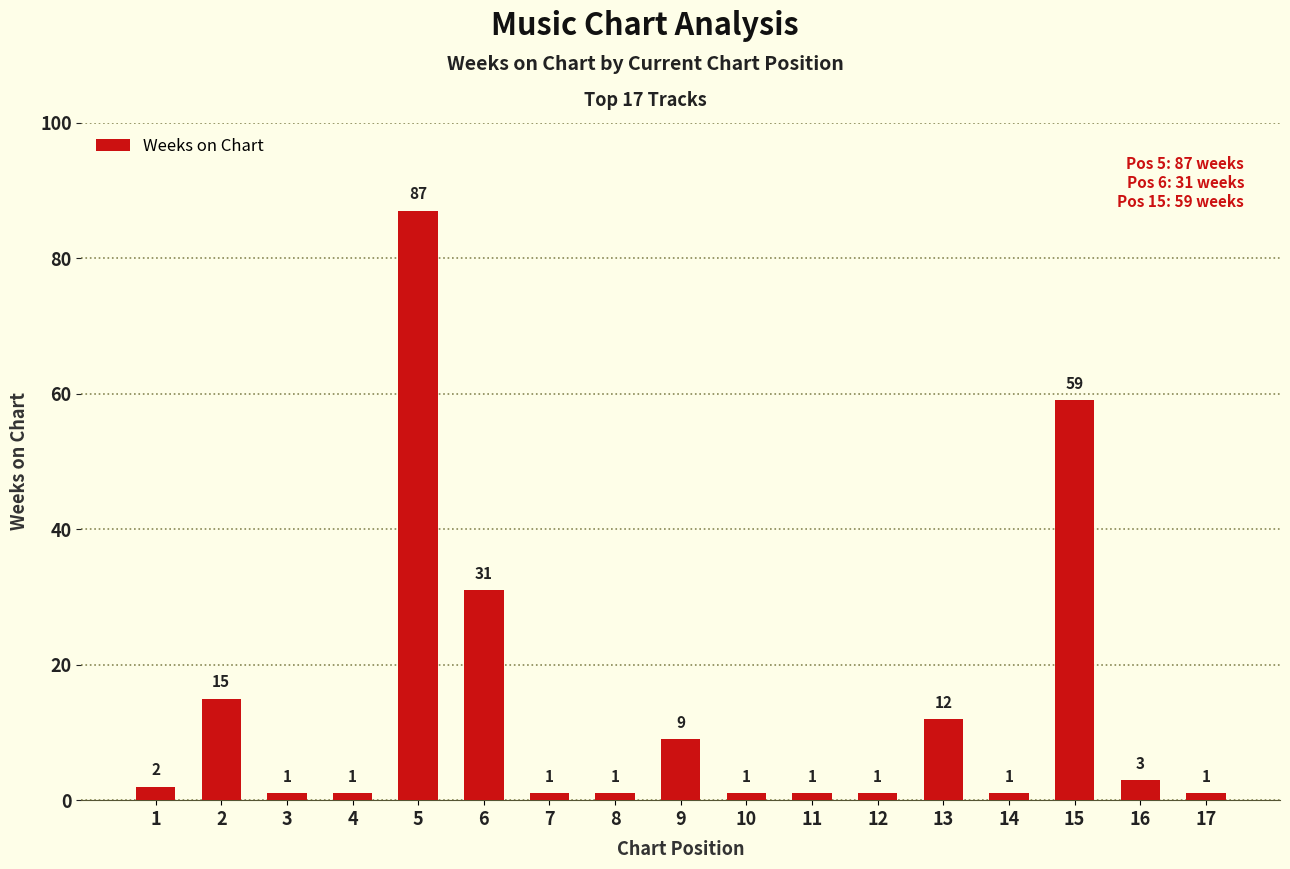

What is the maximum value shown in the chart?

87